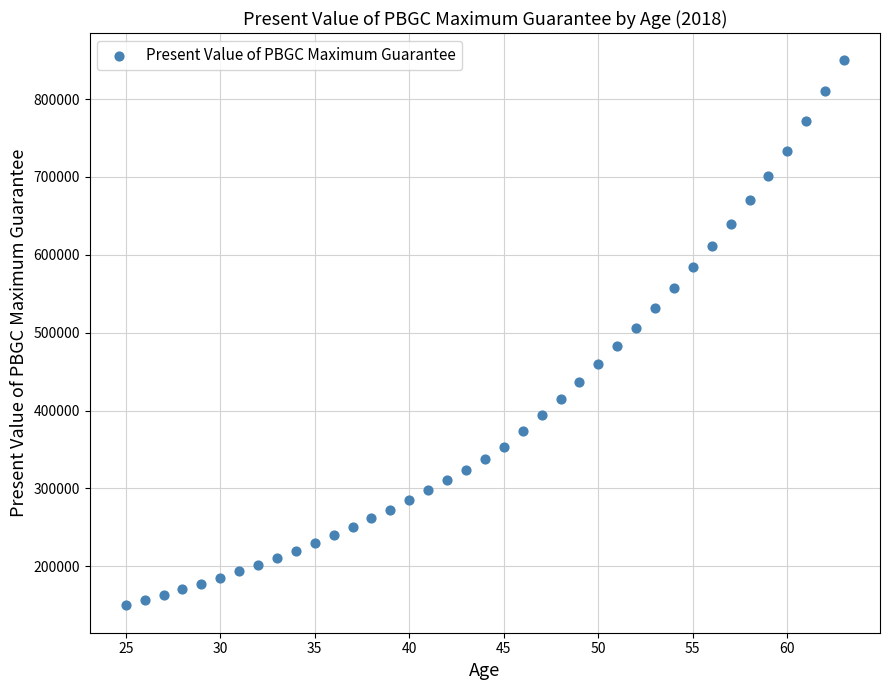

What is the range of Y values (max minus min)?

700140